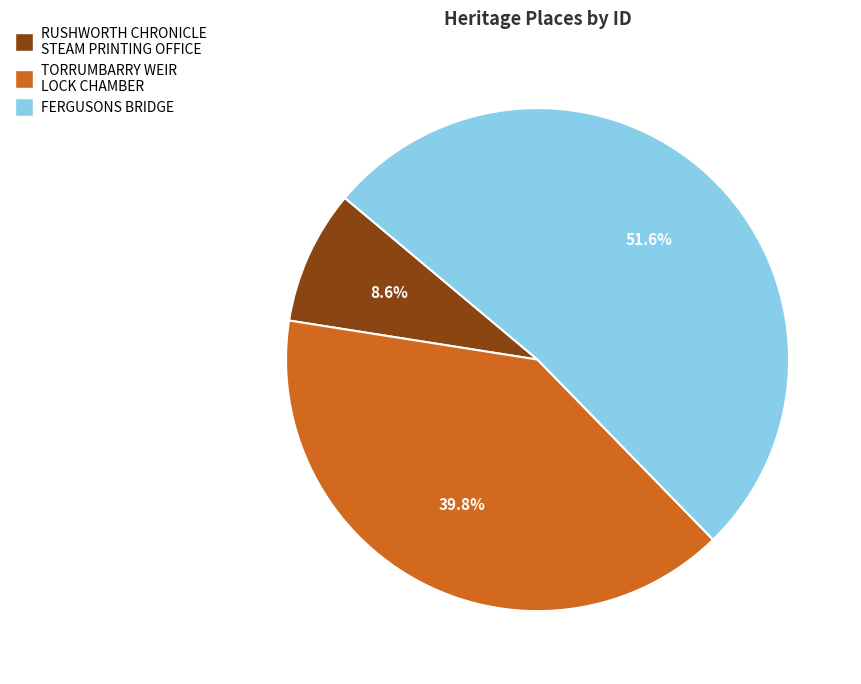

Is there any slice that represents more than half of the pie?

Yes